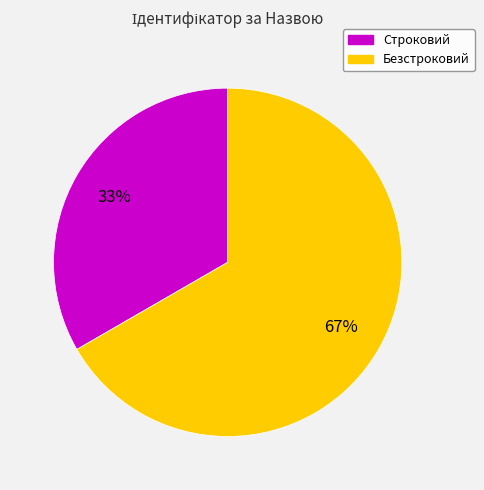

Which slice represents more than half of the pie?

Безстроковий